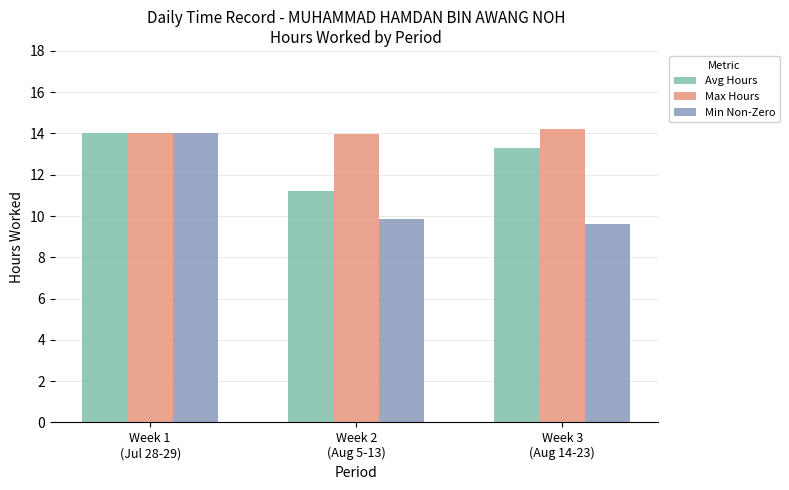

Which series has the largest range (max minus min)?

Min Non-Zero